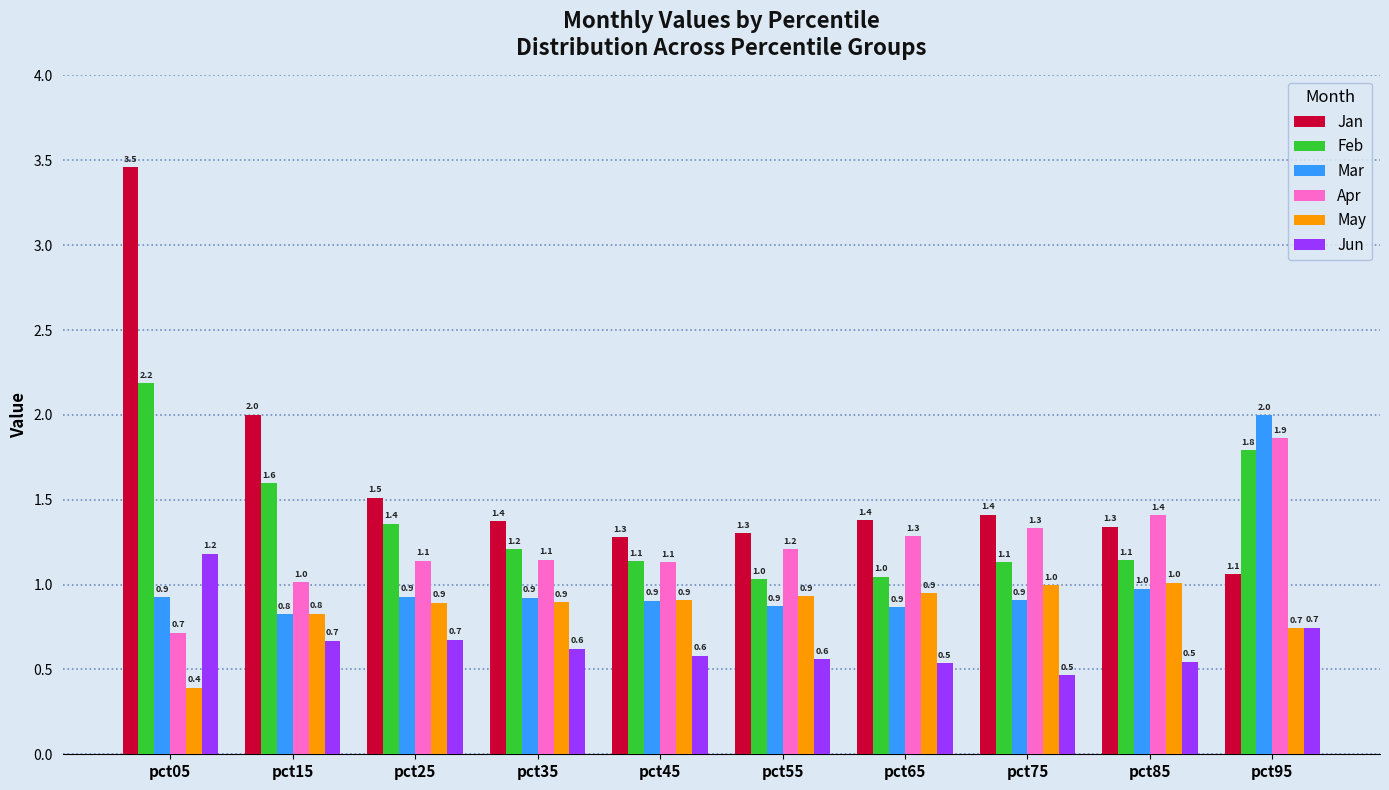

What is the sum of all Mar values?

10.1